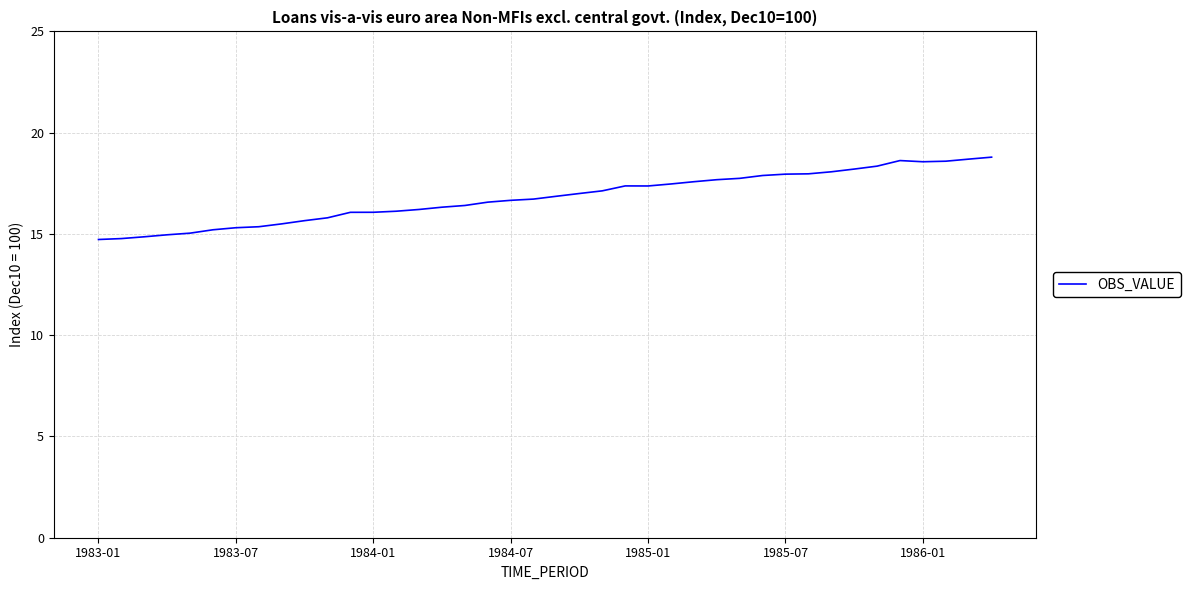

What is the difference between the maximum and minimum values?

4.1